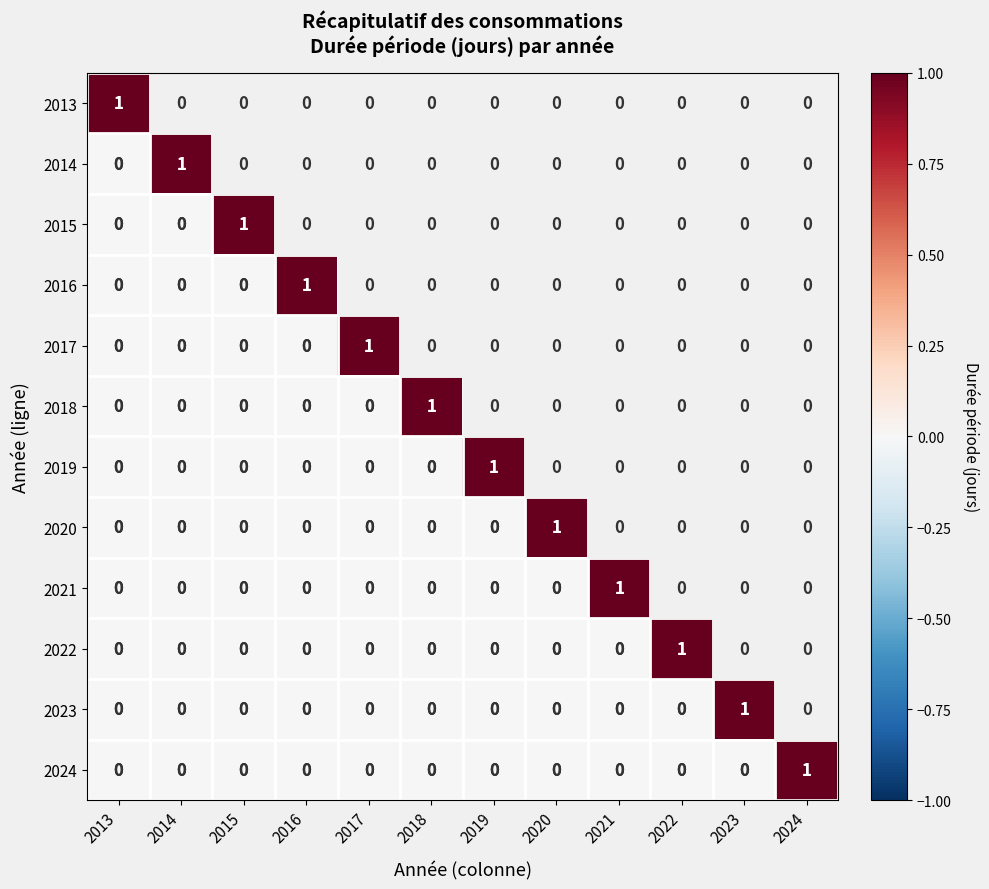

What is the total value across all series at 2022?

1